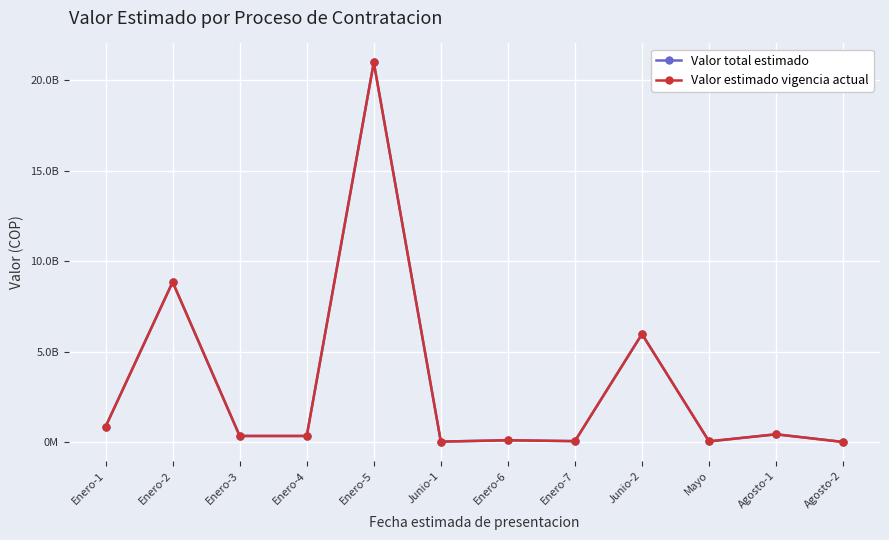

Which category has the highest value in the Valor total estimado series?

Enero-5